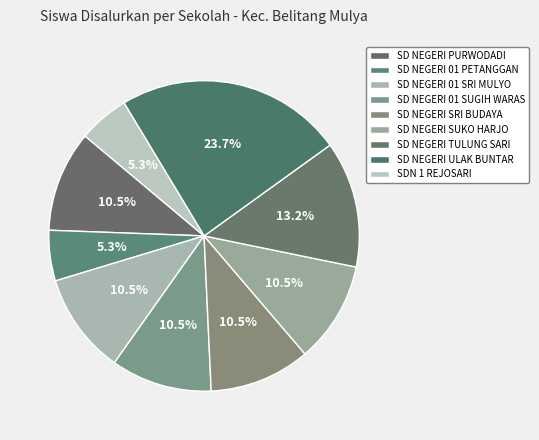

To the nearest percent, what is the combined percentage of SD NEGERI 01 SRI MULYO and SD NEGERI ULAK BUNTAR?

34%